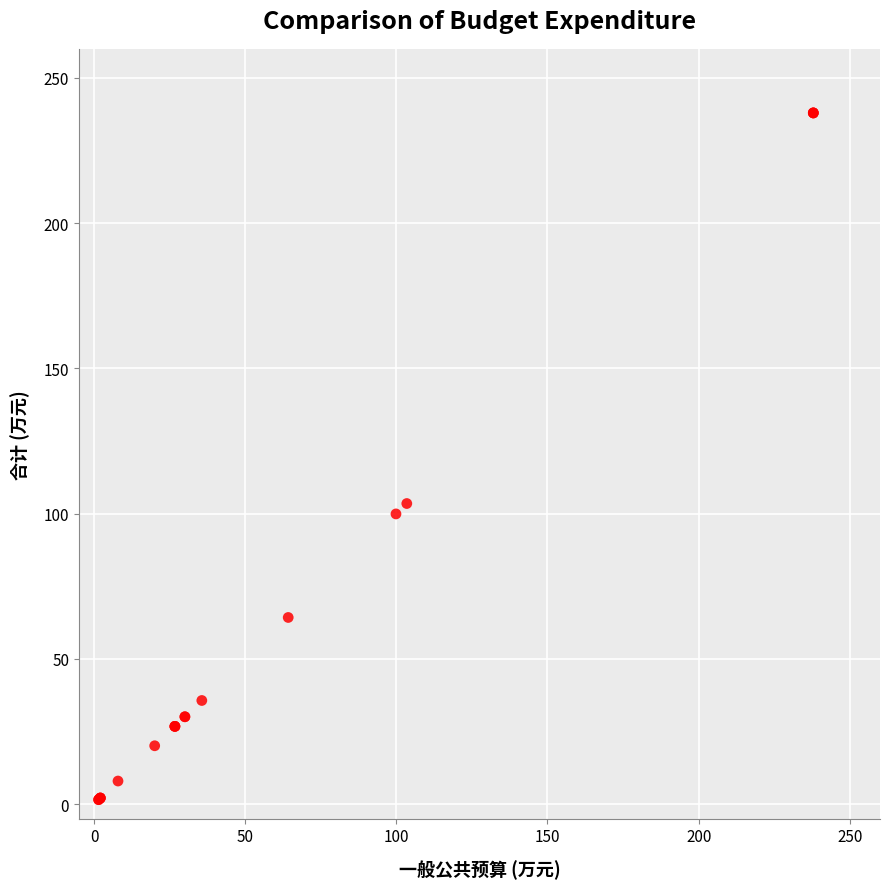

What Y value in the scatter plot is closest to 119?

103.5